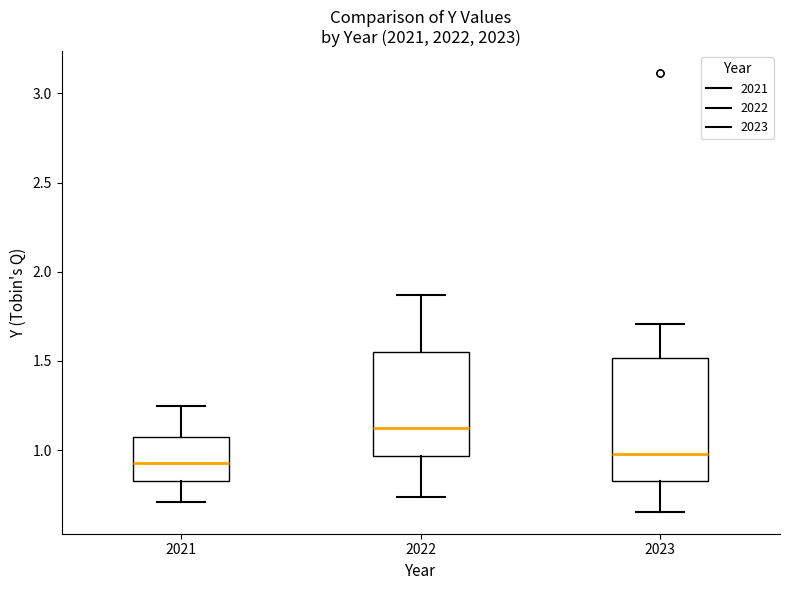

Reading left to right, transcribe this box plot: for each box, give where its median line is, the range the box spans, and where its two whiskers end, as read against the y-axis. The values are not printed on the chart, so give them approximately, as read against the axis.

2021: median 0.95, box 0.85 to 1.10, whiskers 0.70 to 1.25
2022: median 1.15, box 0.95 to 1.55, whiskers 0.75 to 1.85
2023: median 1.00, box 0.85 to 1.50, whiskers 0.65 to 1.70